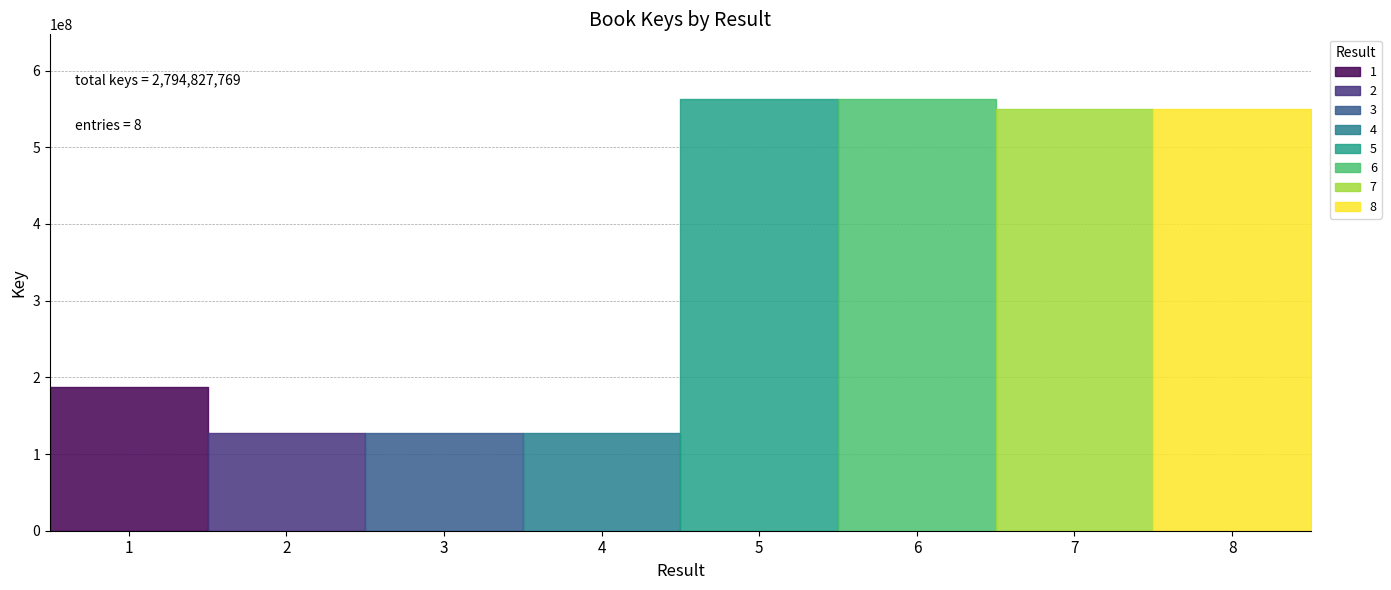

Rank the categories by value from lowest to highest.

3, 4, 2, 1, 7, 8, 5, 6